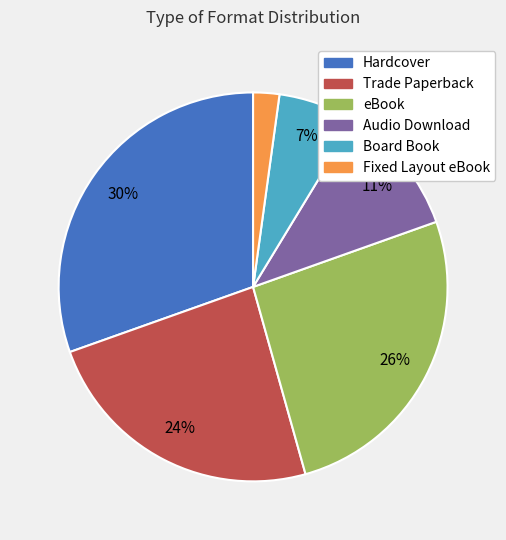

Do eBook and Hardcover together represent more than half of the pie?

Yes